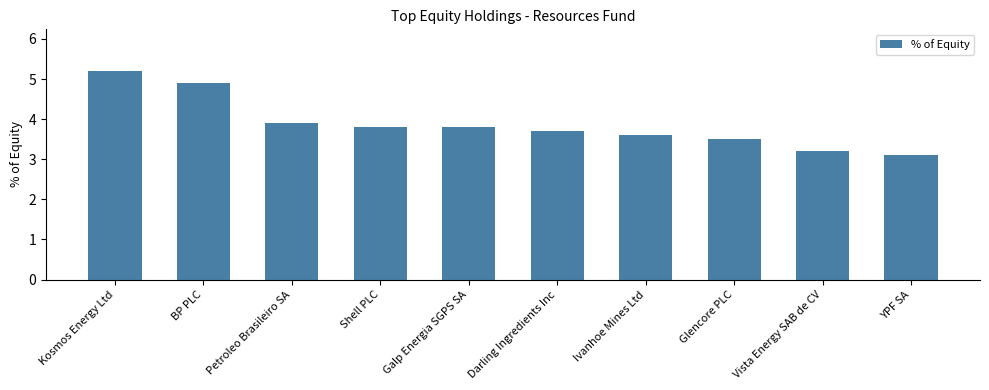

Reading right to left, list all the values displayed in this chart.

3.1	3.2	3.5	3.6	3.7	3.8	3.8	3.9	4.9	5.2